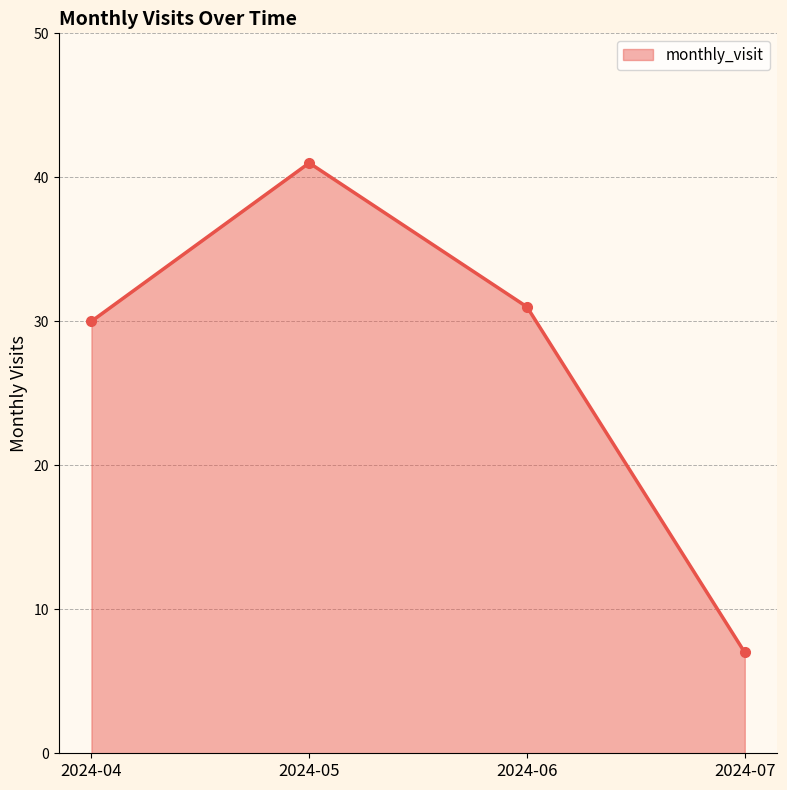

What is the average value?

27